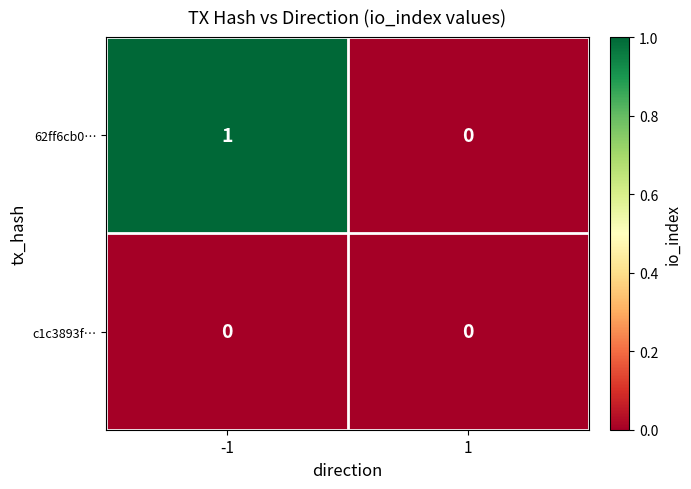

Rank the series by their maximum value, from highest to lowest.

62ff6cb0…, c1c3893f…